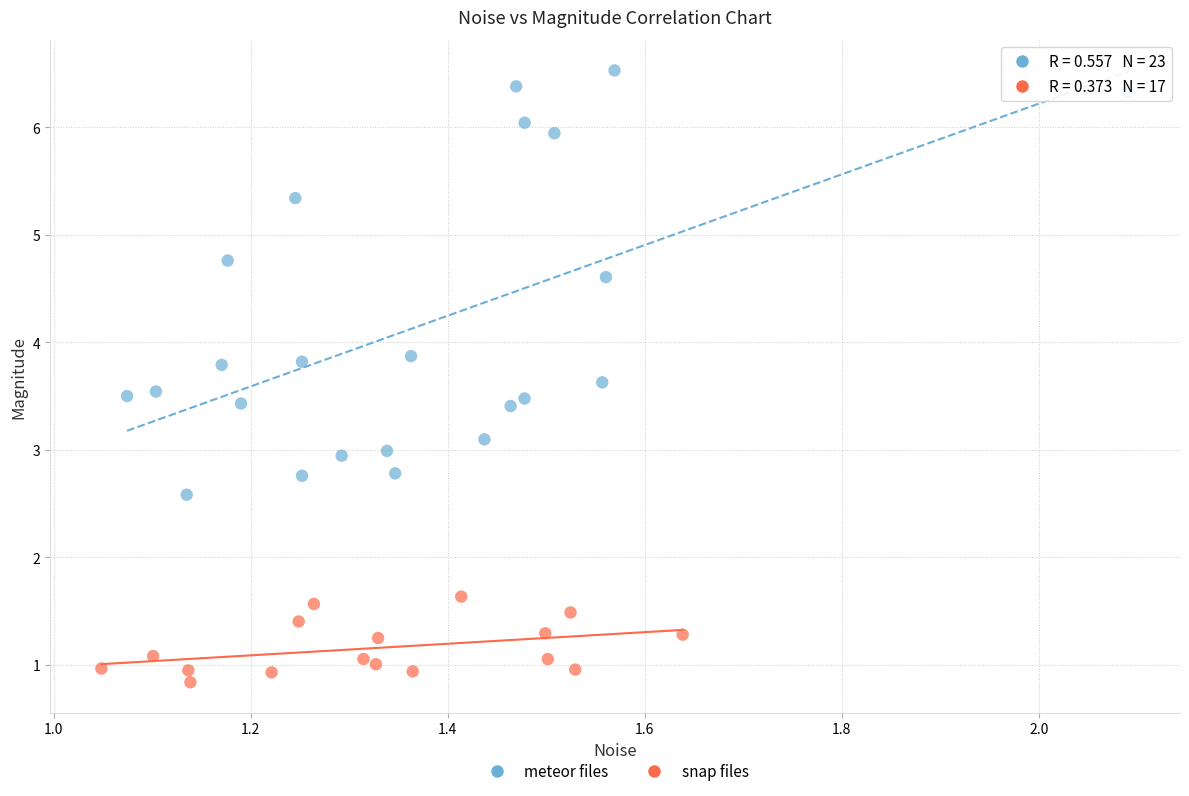

Which series has the widest spread of Y values?

meteor files